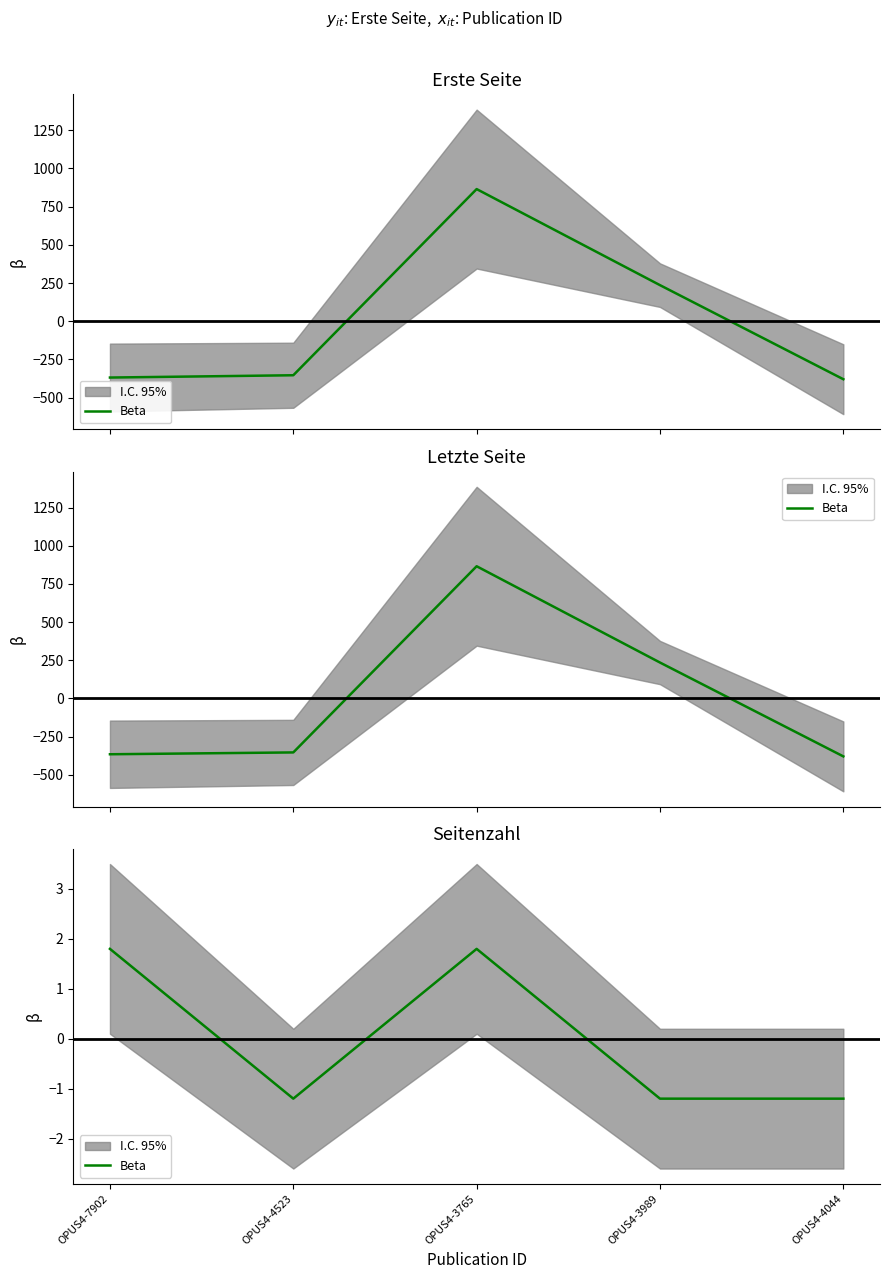

What is the value of the 1st point from the left?

1.8